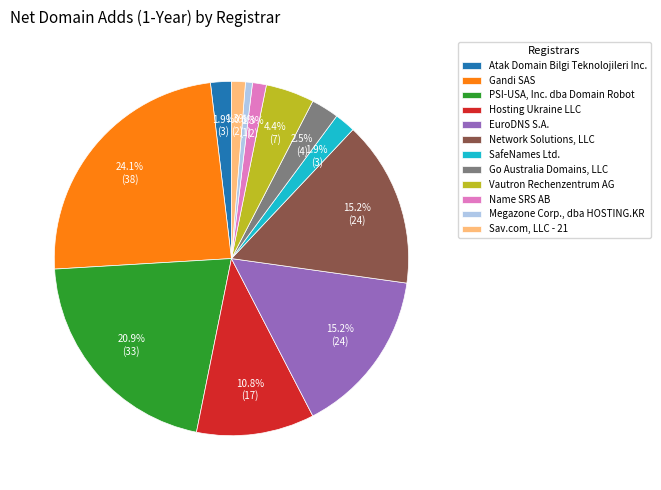

Does EuroDNS S.A. represent more than half of the total?

No